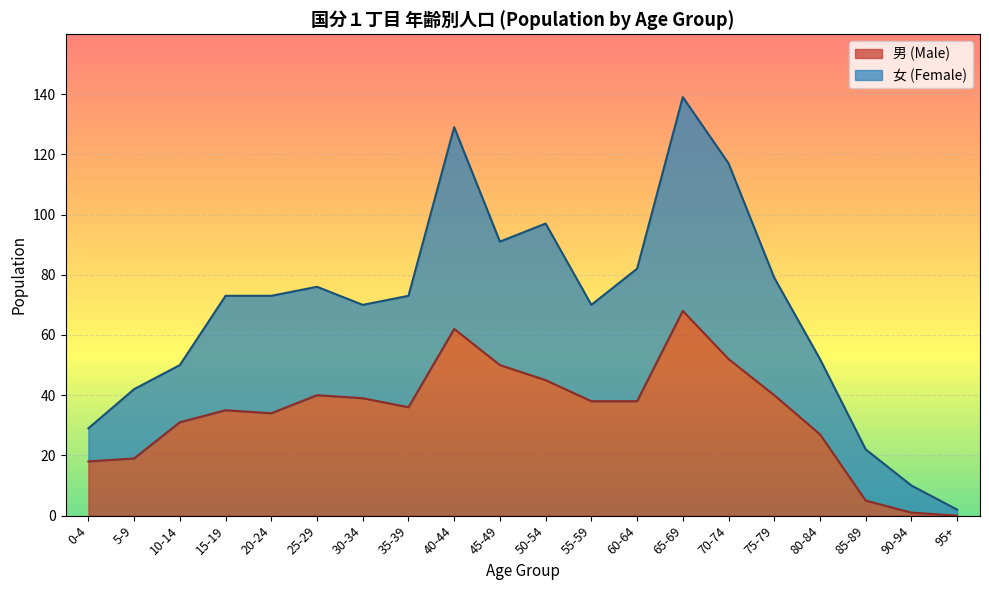

Where is the first local minimum for 男 (Male)?

20-24